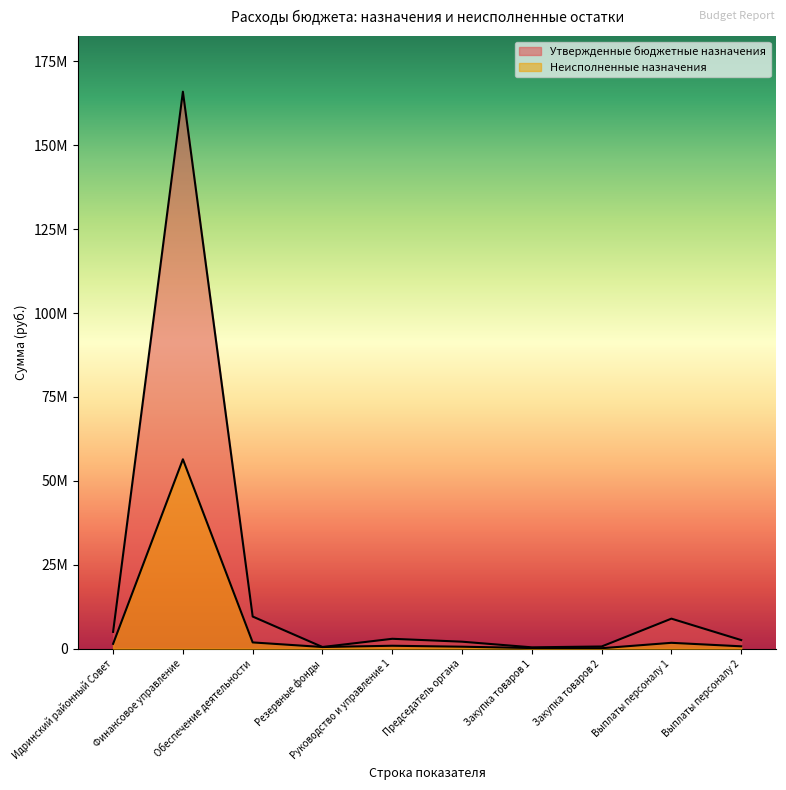

What position from the right is Председатель органа?

5